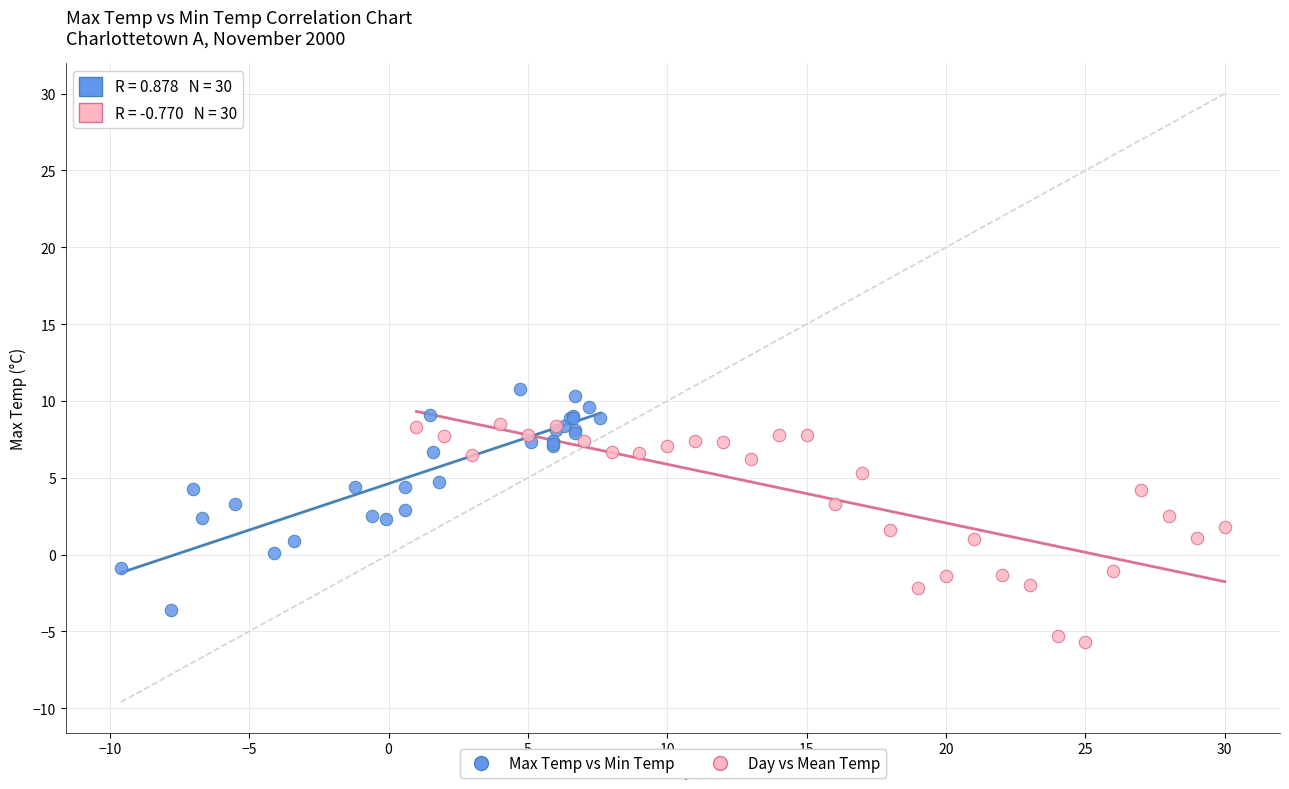

Which series contains the lowest Y value?

Day vs Mean Temp